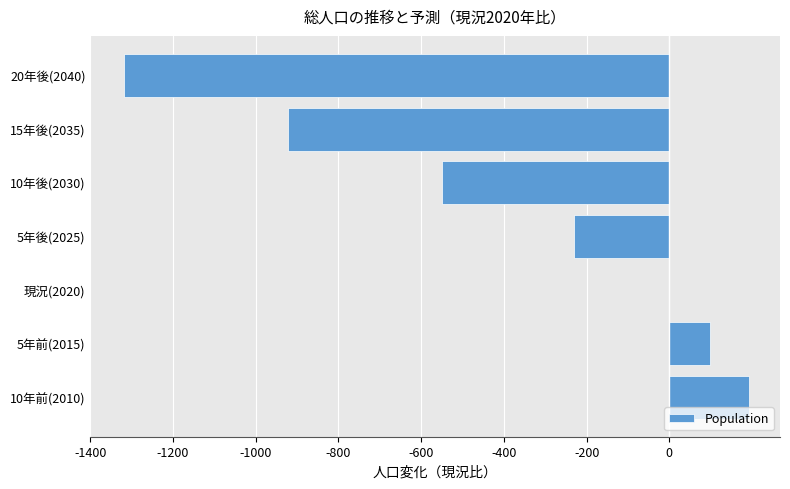

Where is the data nearest to the value -563?

10年後(2030)